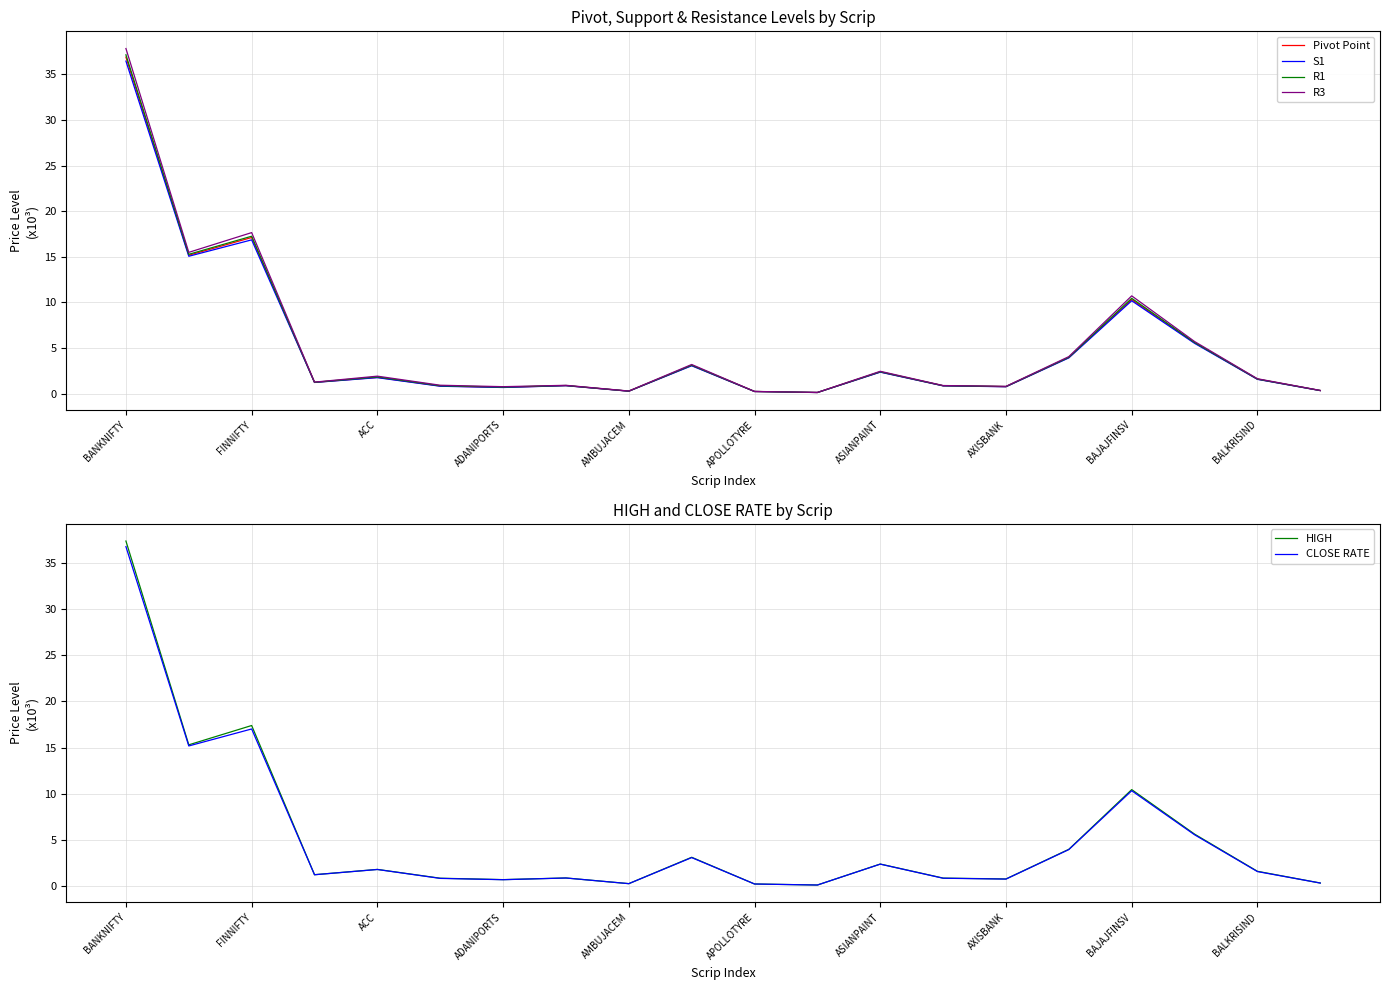

True or false: S1 has a value of 0.3 at AMBUJACEM.

True